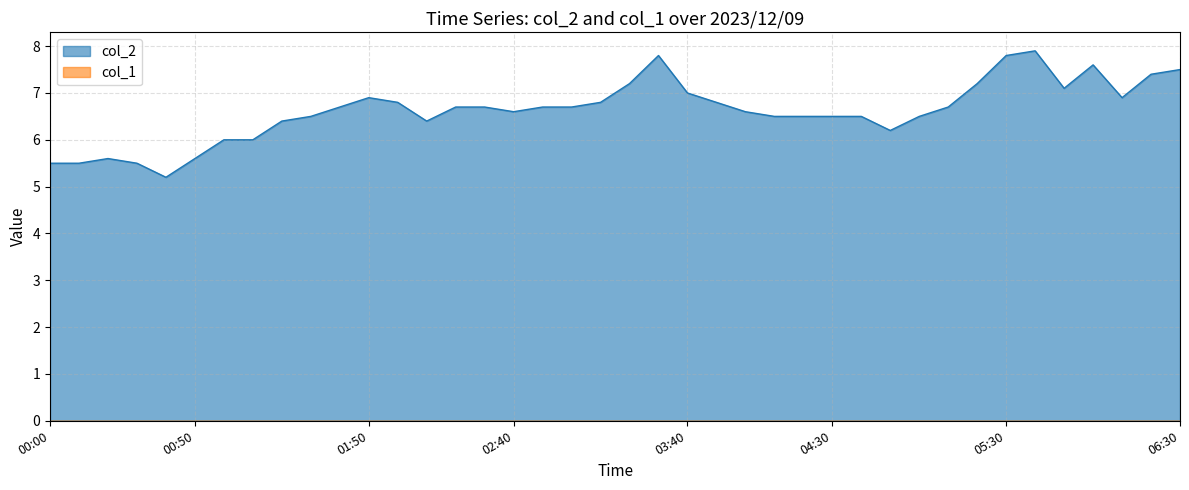

What is the difference between the maximum and minimum values?

2.7